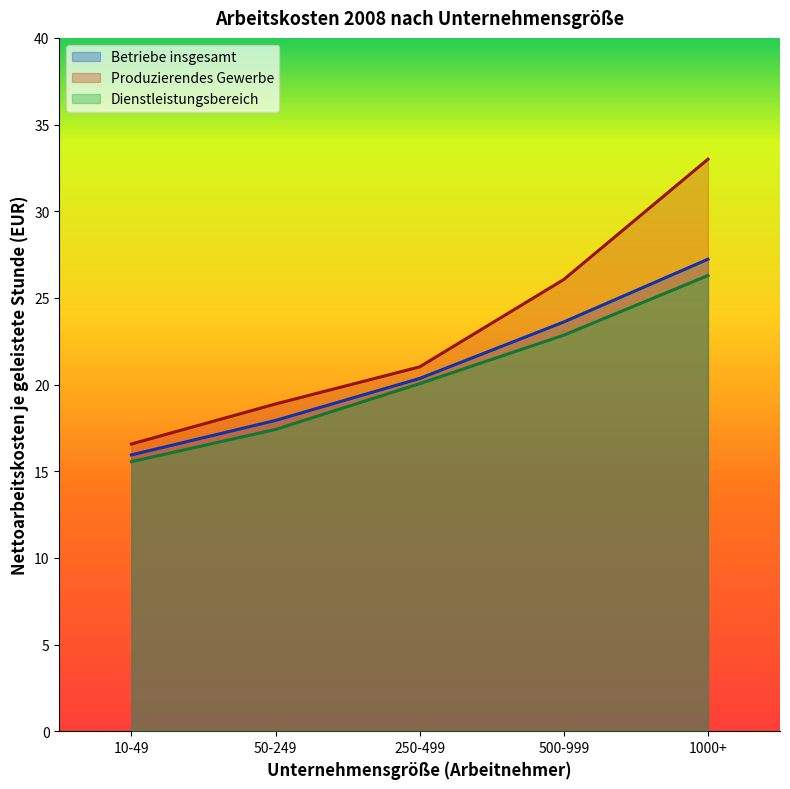

What are all the series names shown in the legend?

Betriebe insgesamt, Produzierendes Gewerbe, Dienstleistungsbereich